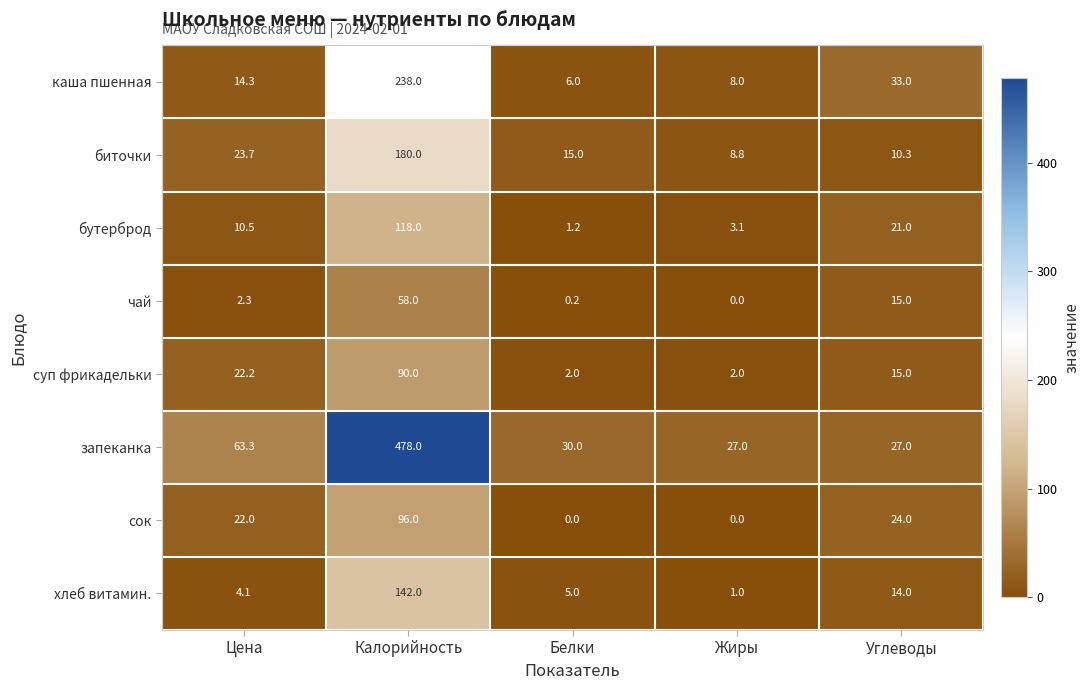

What is the difference between the highest and lowest values at Калорийность?

420.0